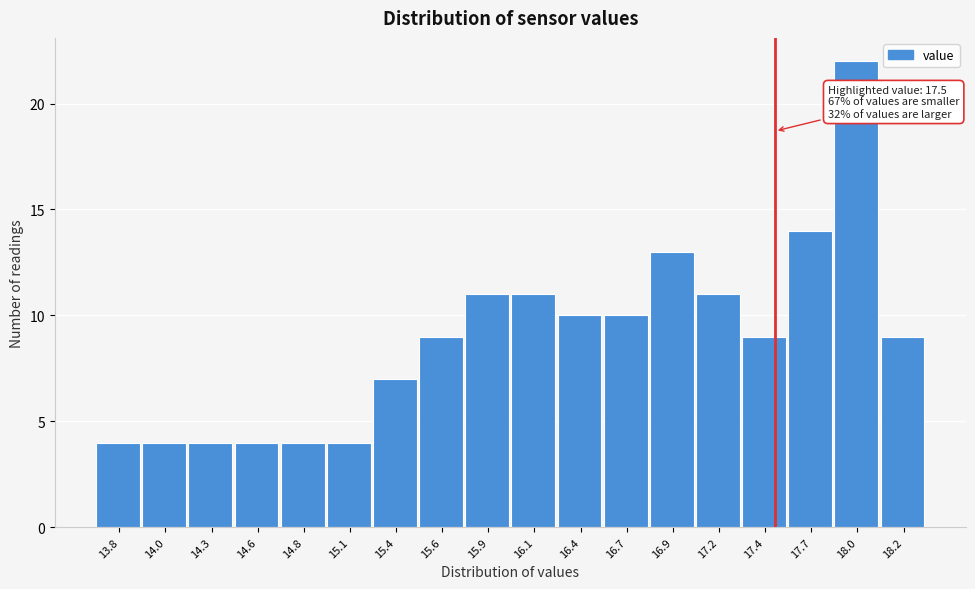

Which range on the x-axis has the tallest bar?

17.85 to 18.10